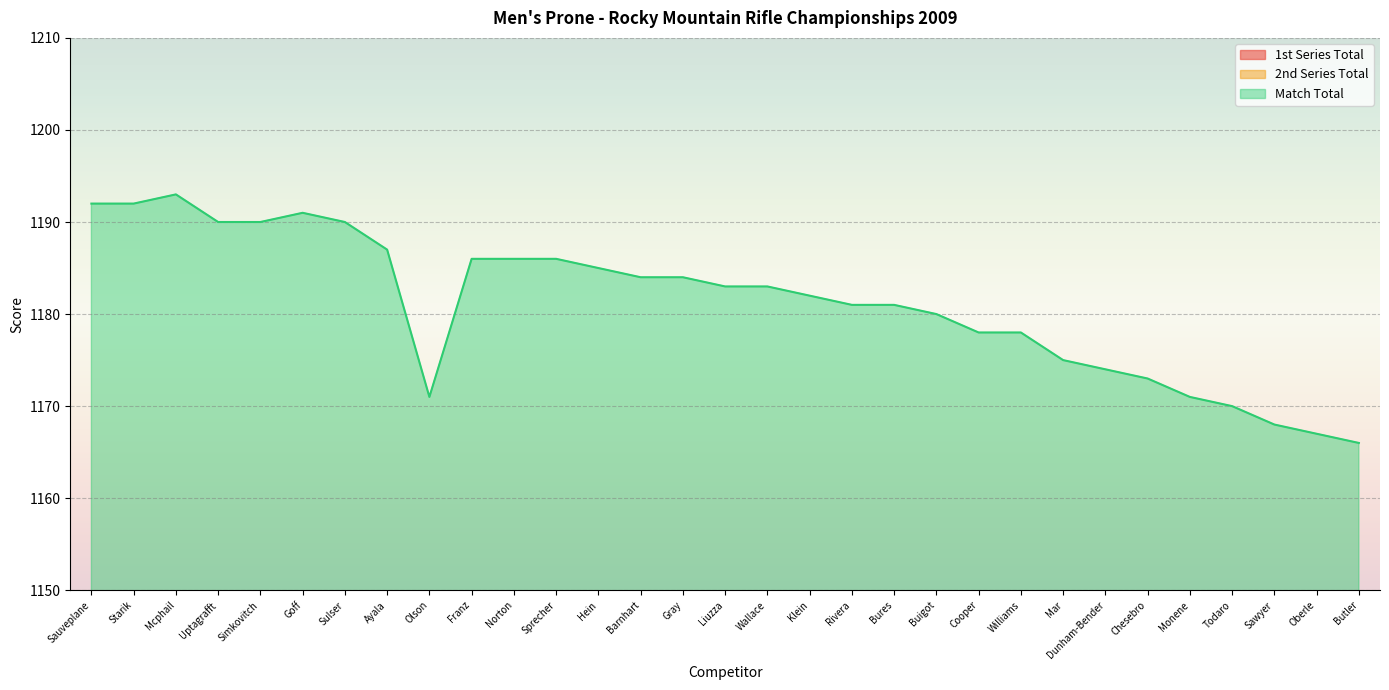

What is the minimum value for Match Total?

1166